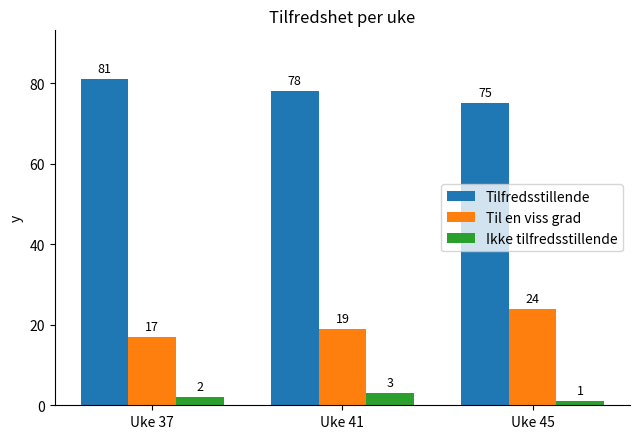

Reading left to right, extract all data points from this chart.

Tilfredsstillende: Uke 37=81	Uke 41=78	Uke 45=75
Til en viss grad: Uke 37=17	Uke 41=19	Uke 45=24
Ikke tilfredsstillende: Uke 37=2	Uke 41=3	Uke 45=1